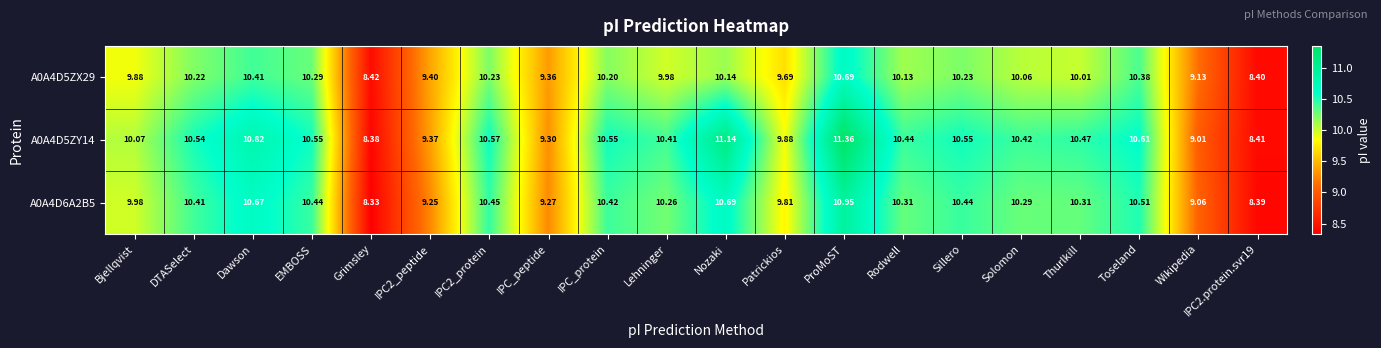

At which label does A0A4D6A2B5 reach its minimum?

Grimsley